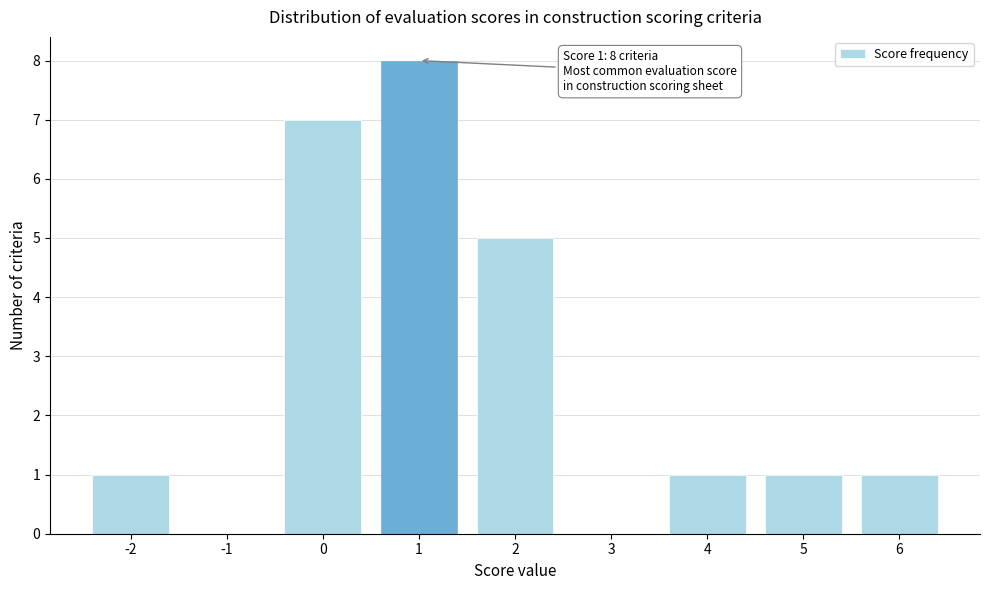

Over which range of the x-axis is the bar tallest?

0.5 to 1.5